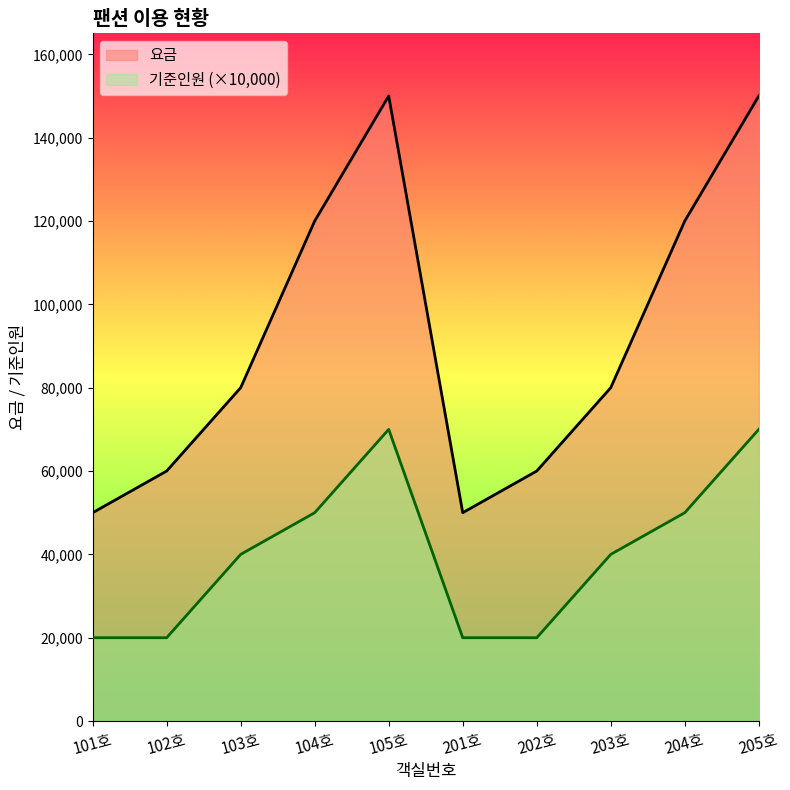

True or false: 기준인원 and 요금 cross at least once.

False